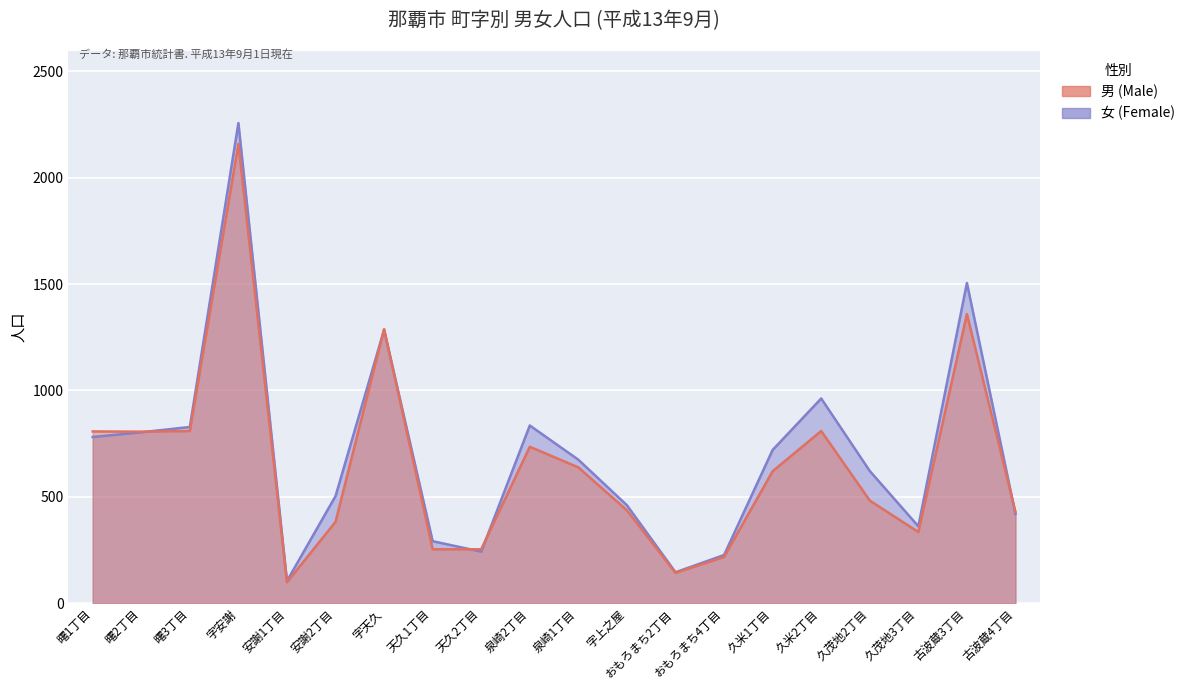

What is the value of the 女 (Female) point at the 3rd from the left?

828